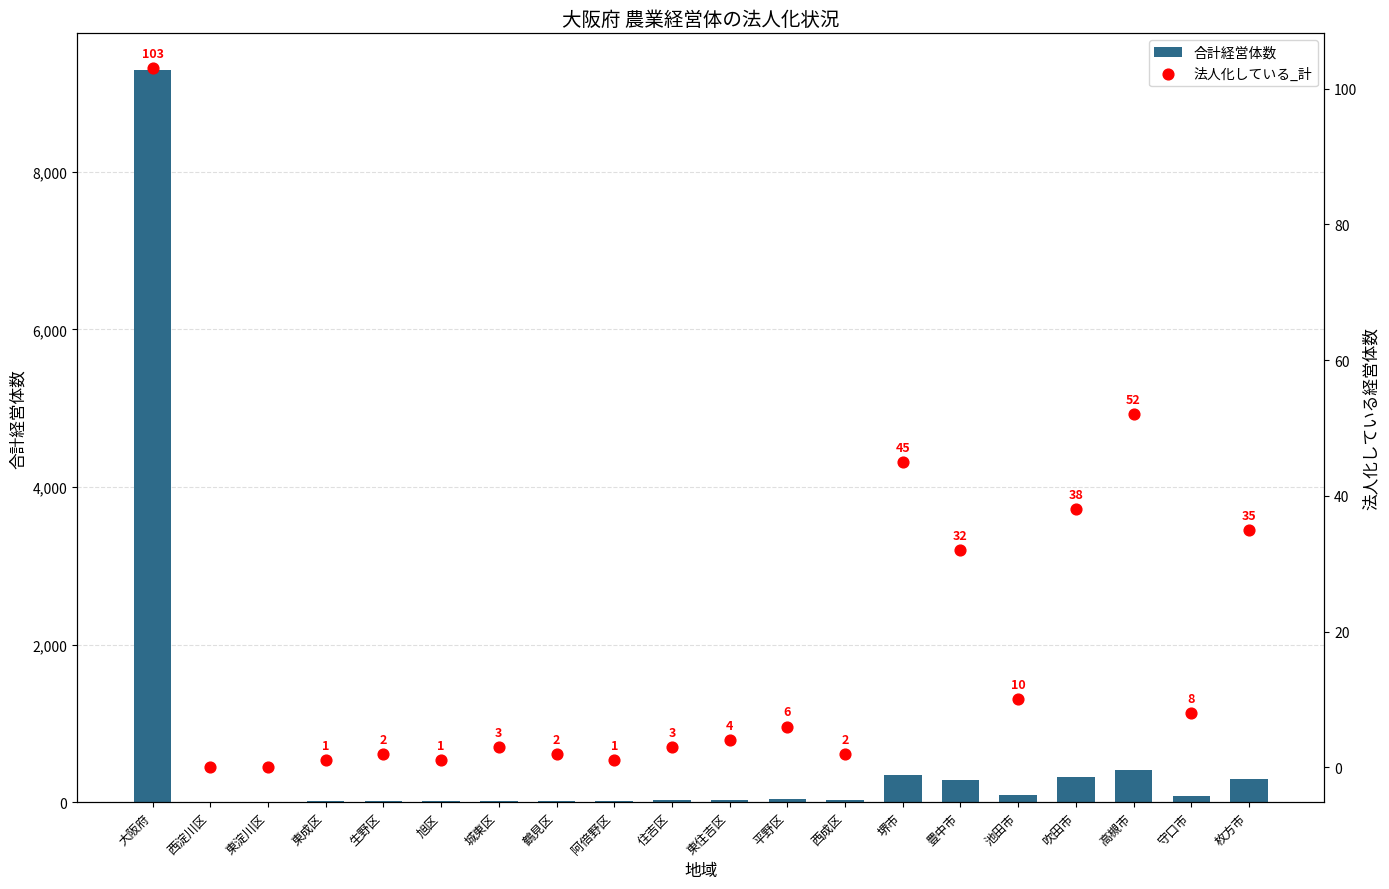

Which series has the largest Y range (max minus min)?

合計経営体数